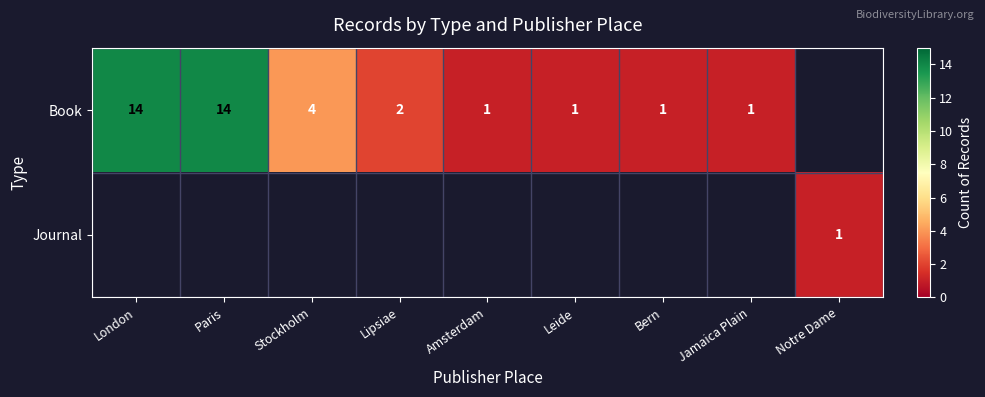

Count the number of categories in the chart.

9